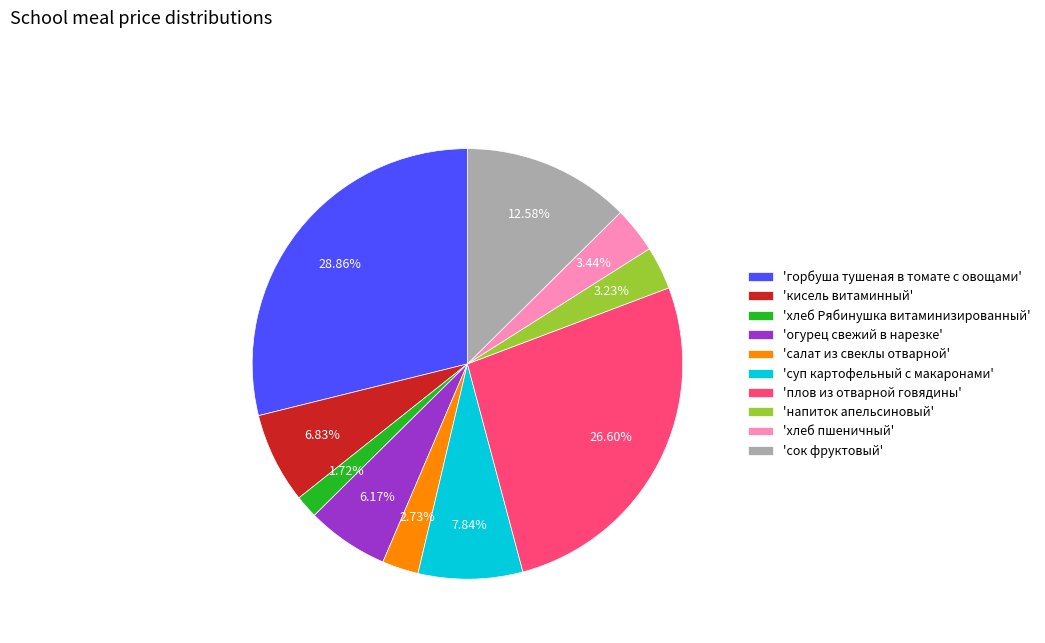

Between 'сок фруктовый' and 'плов из отварной говядины', which is larger?

'плов из отварной говядины'